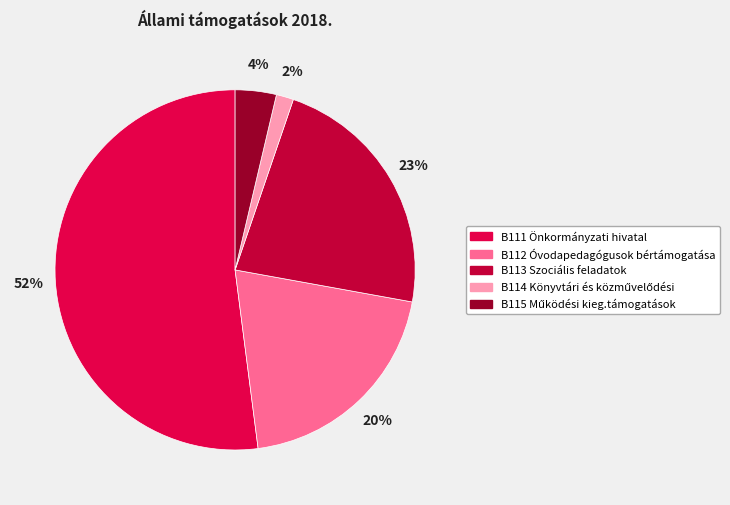

How many segments does this pie chart have?

5